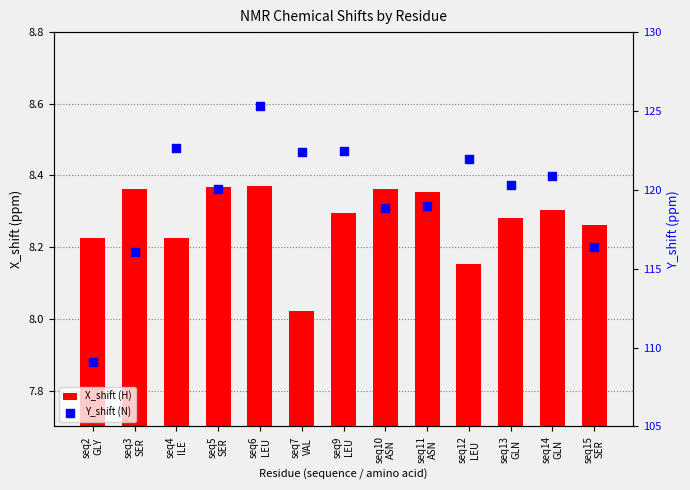

What are all the series names shown in the legend?

X_shift (H), Y_shift (N)